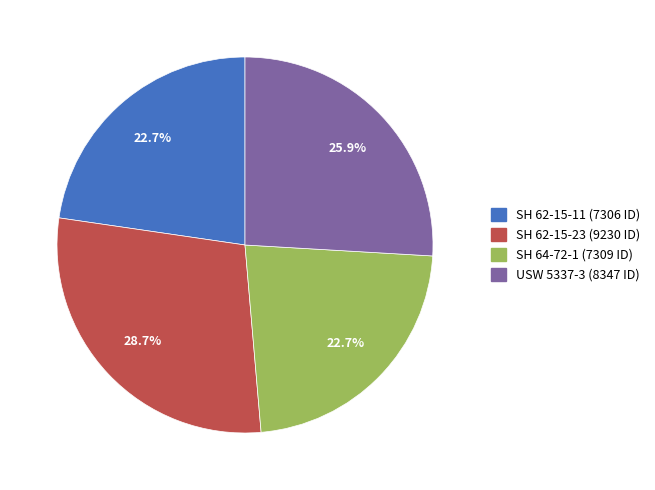

What is the ratio of the value at USW 5337-3 to the value at SH 62-15-23?

0.9